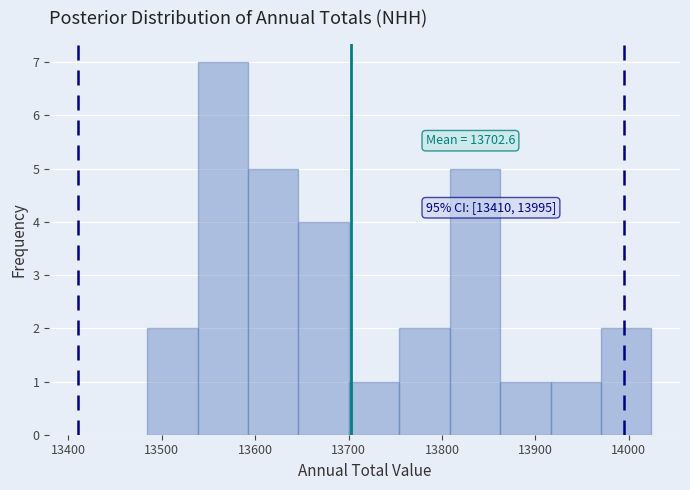

Over which range of the x-axis is the bar tallest?

13540 to 13590